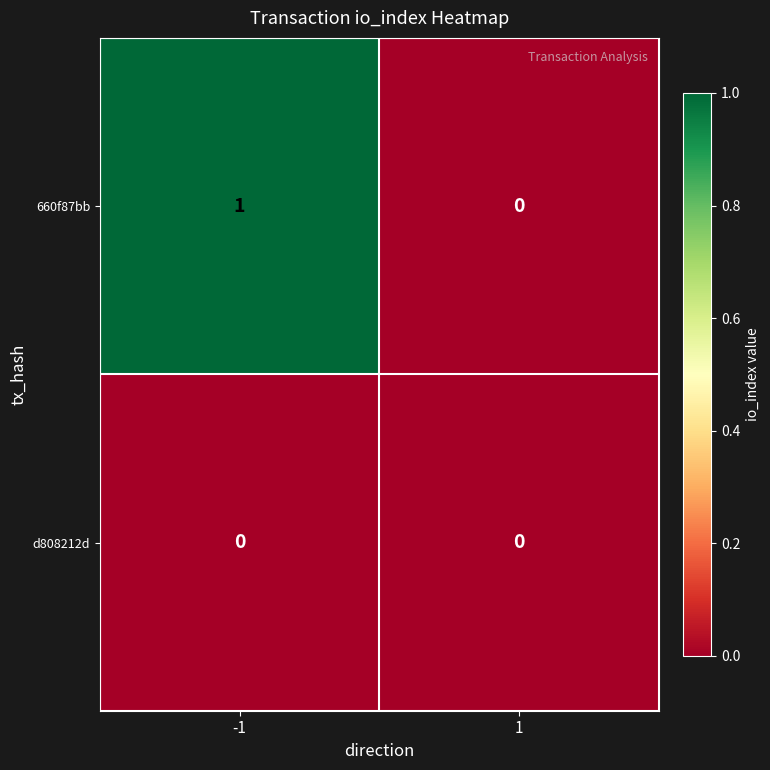

Is it true that d808212d equals 0 at -1?

True